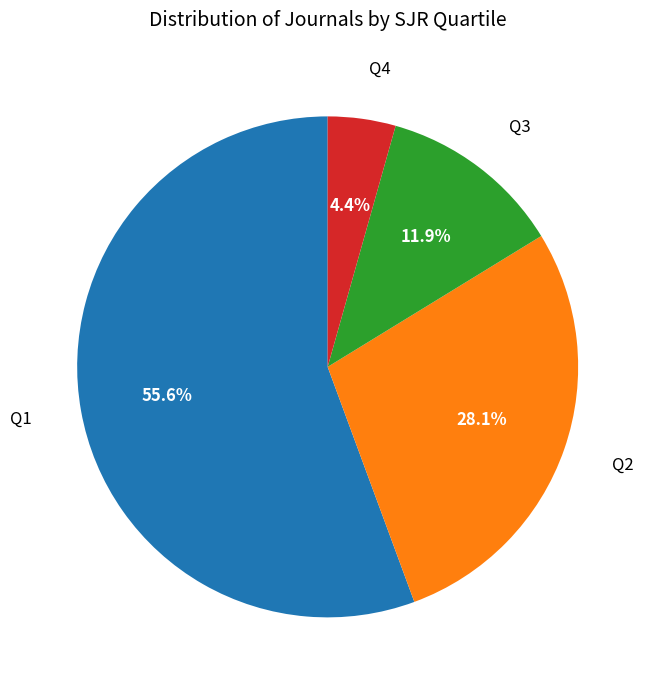

Count the number of slices in the pie.

4